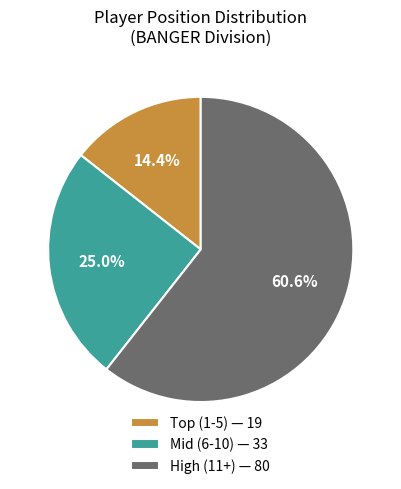

What is the total percentage of Mid (6-10) — 33 and High (11+) — 80?

85.6%